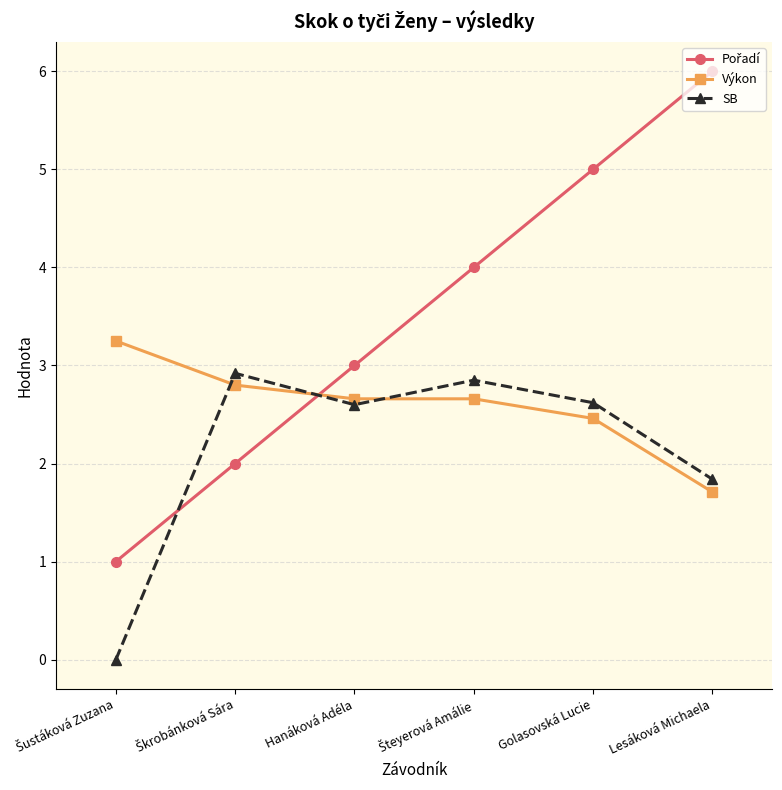

Where is the first local minimum for SB?

Hanáková Adéla